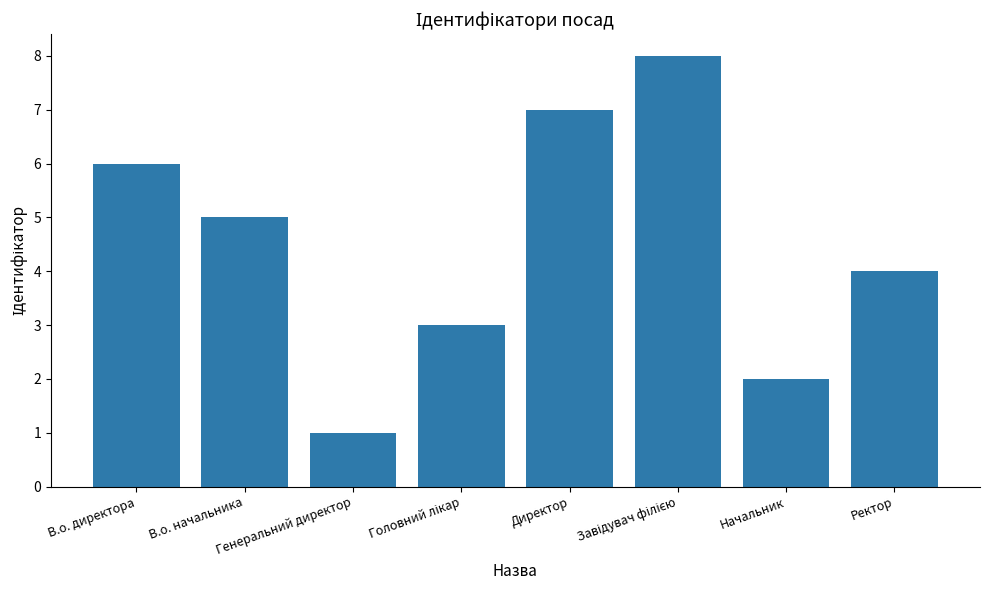

How many values are between 3 and 7?

5